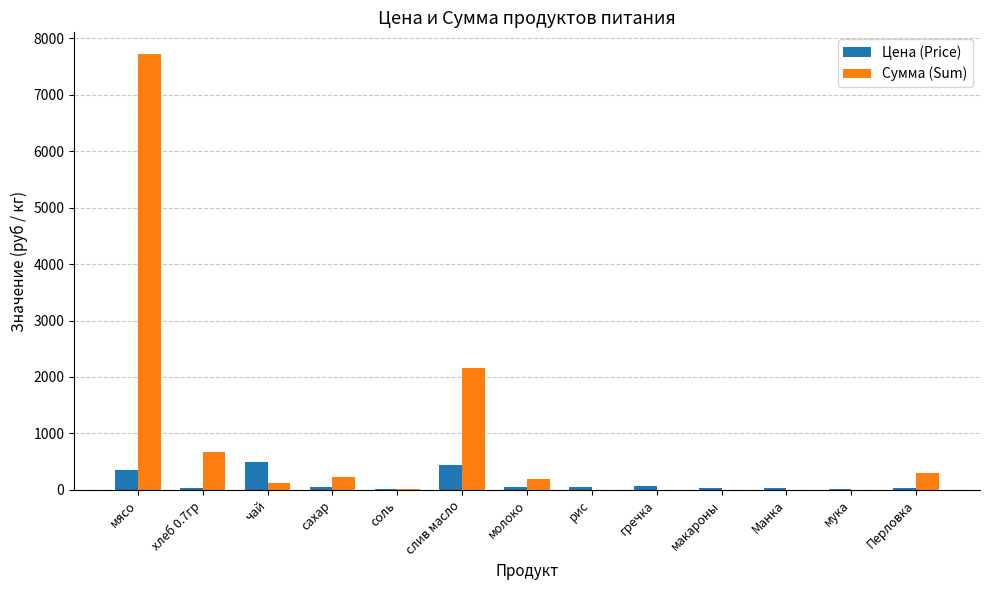

Is it true that Цена (Price) equals 350.0 at мясо?

True